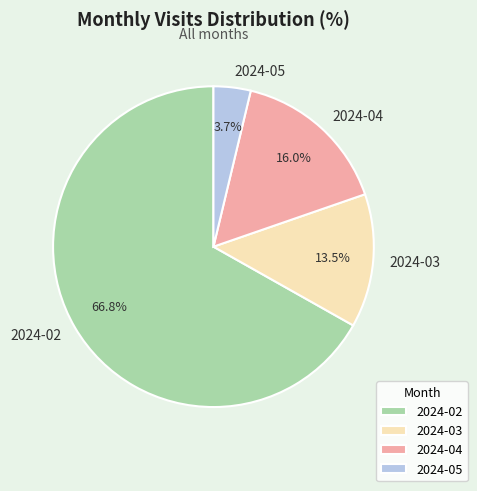

Which category has the smallest portion of the pie?

2024-05